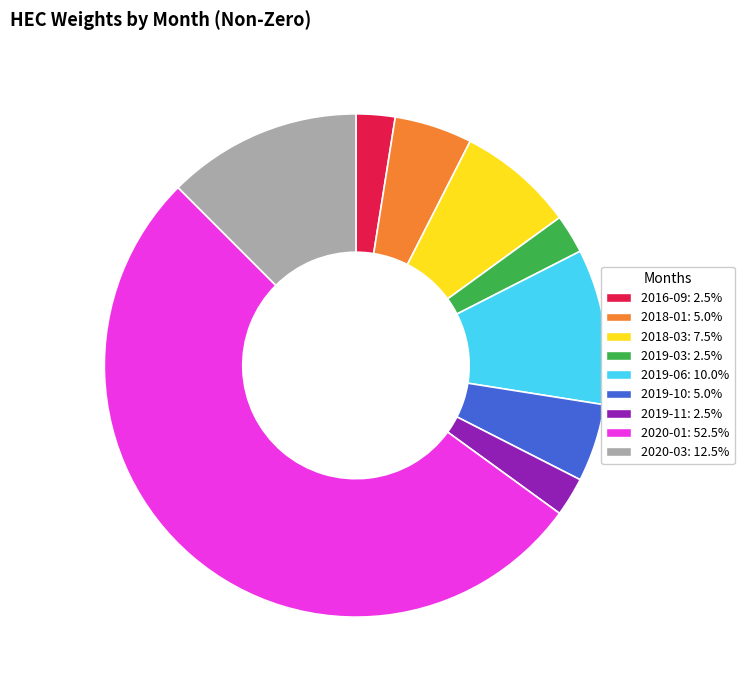

Between 2018-03 and 2020-01, which is larger?

2020-01